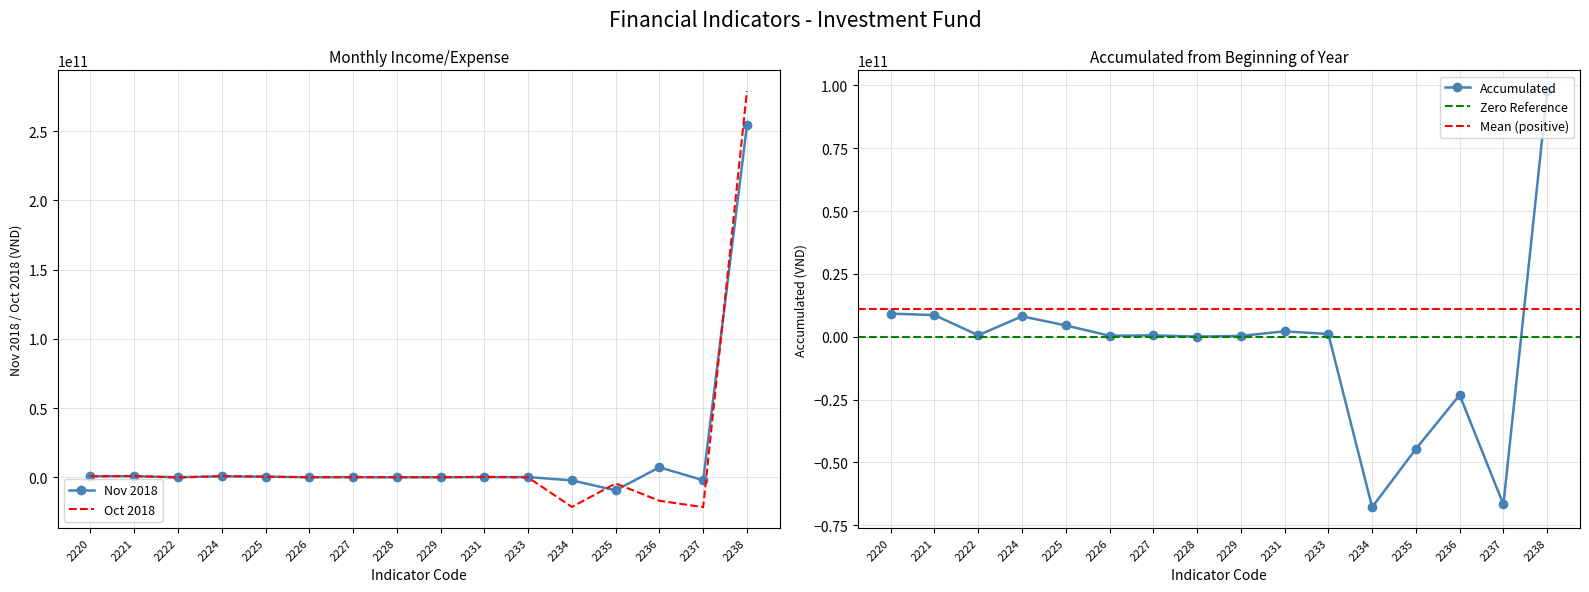

The value of Oct 2018 at 2236 is -16978666996. True or false?

True